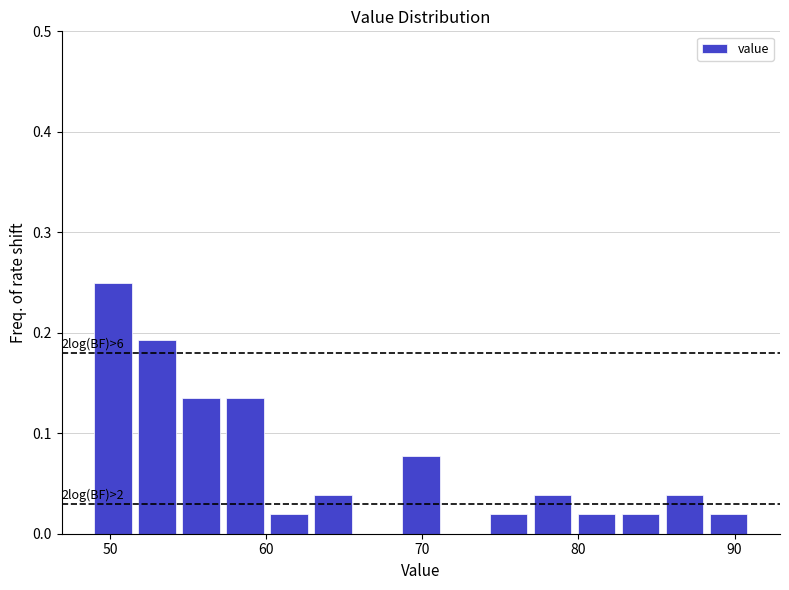

Read against the x-axis, roughly where is the centre of the tallest bar?

50